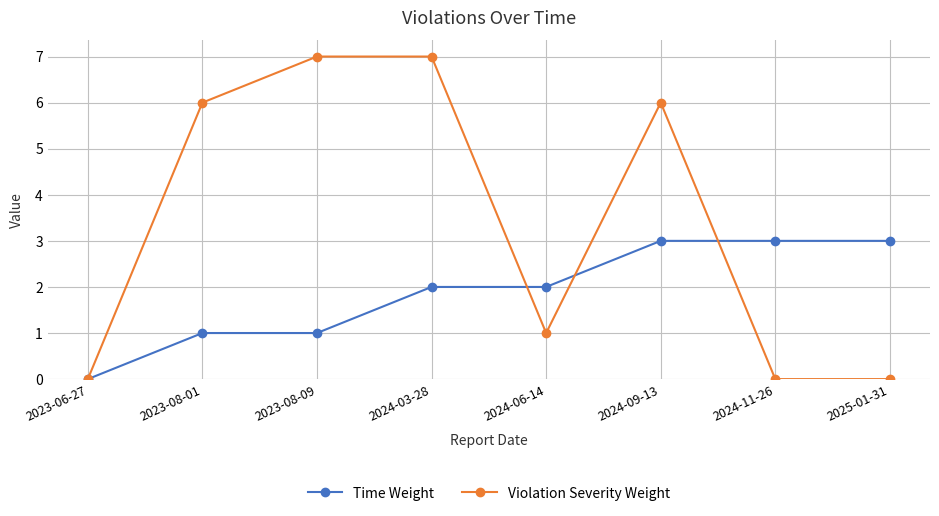

Is the value of Time Weight at 2025-01-31 greater than the value of Violation Severity Weight at 2024-09-13?

No